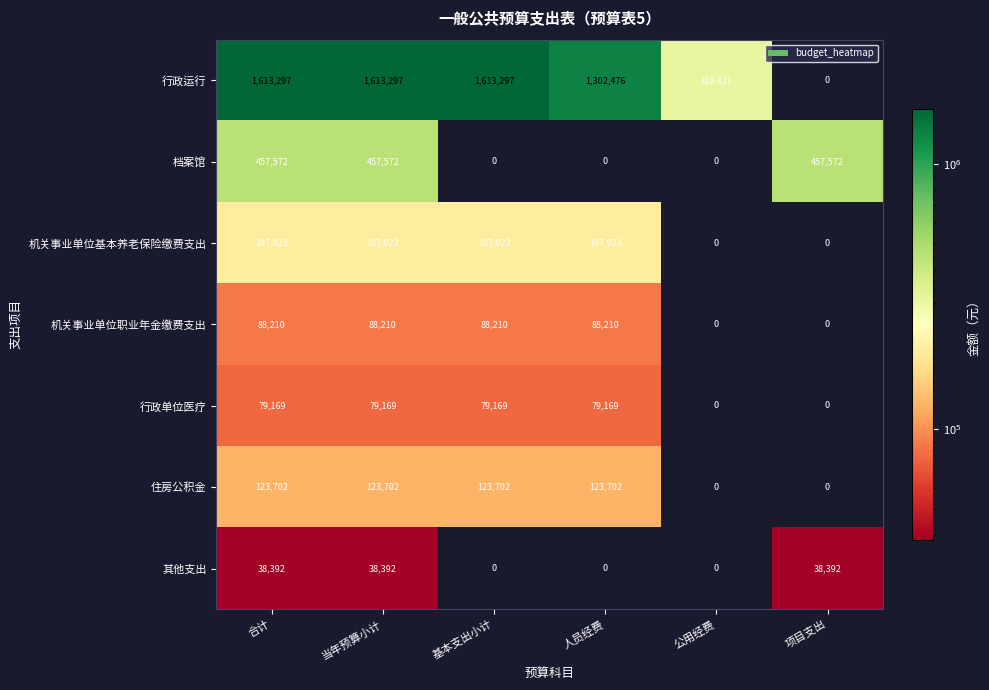

How many values in 档案馆 are above zero?

3